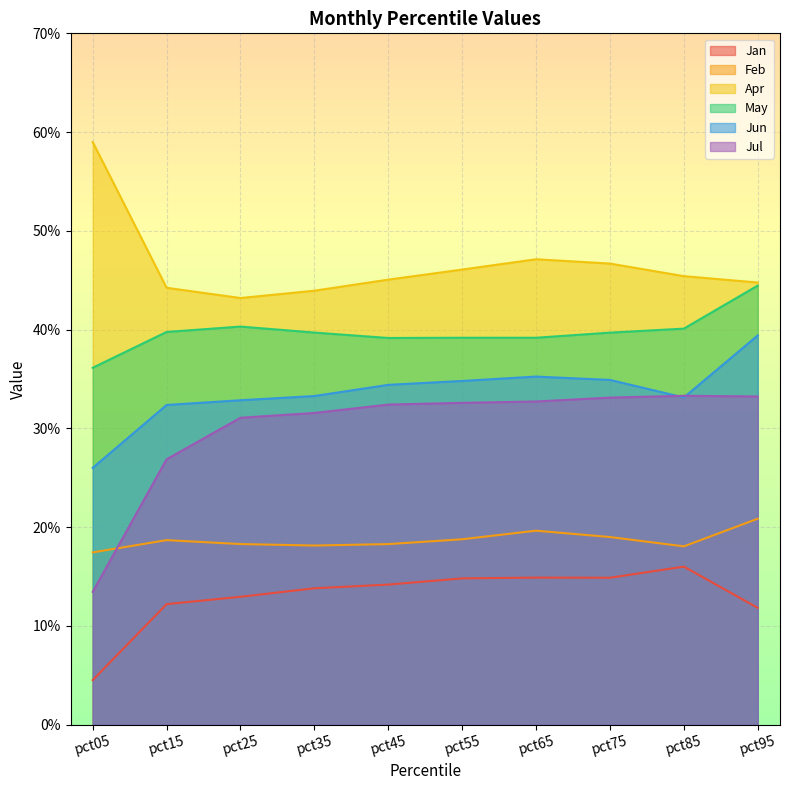

Which series has the largest total across all categories?

Apr